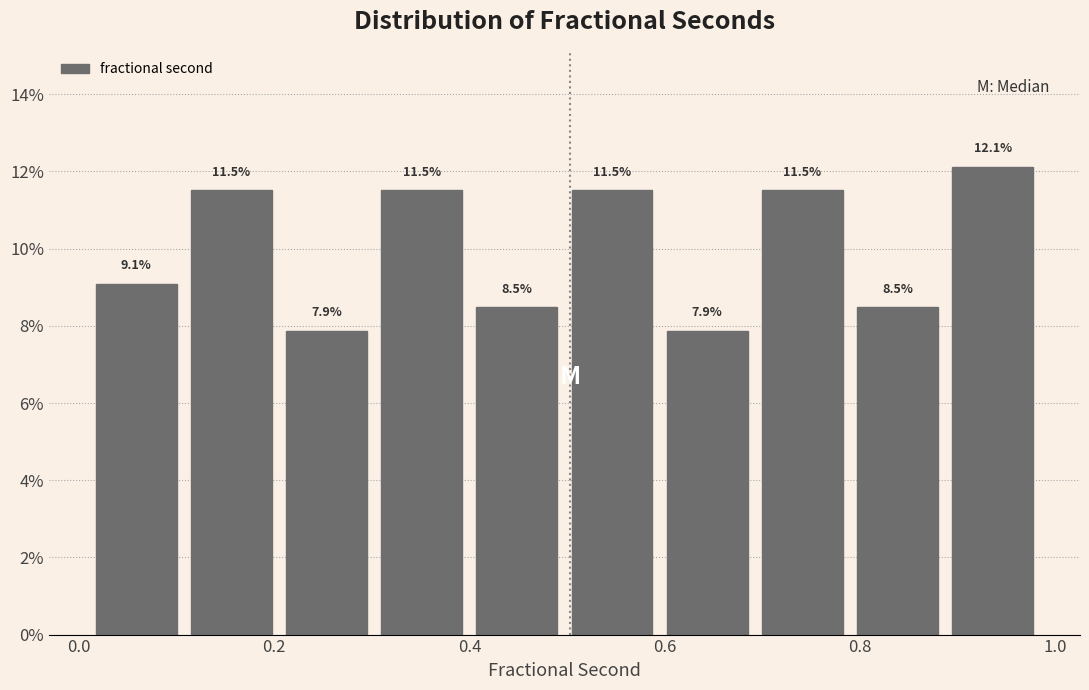

Reading left to right, transcribe this chart: for each bar, give the range it covers on the x-axis and its height. The bar edges are not printed on the chart, so give them approximately, as read against the axis.

0.00 to 0.10: 9.1
0.10 to 0.20: 11.5
0.20 to 0.30: 7.9
0.30 to 0.40: 11.5
0.40 to 0.50: 8.5
0.50 to 0.60: 11.5
0.60 to 0.70: 7.9
0.70 to 0.78: 11.5
0.78 to 0.88: 8.5
0.88 to 0.98: 12.1